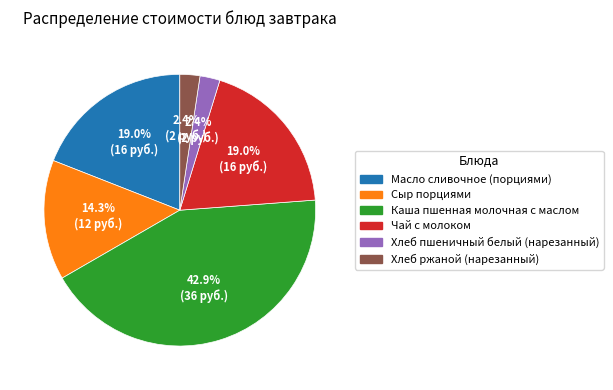

To the nearest percent, what is the difference between the Масло сливочное (порциями) and Хлеб ржаной (нарезанный) slice percentages?

17%